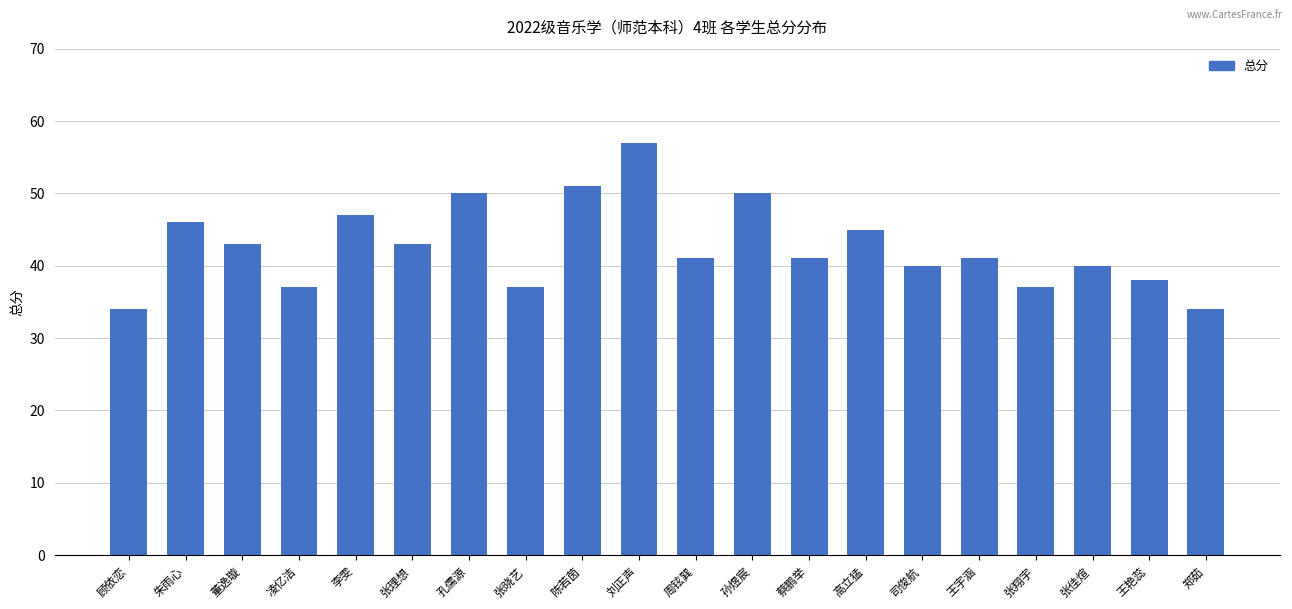

Is it true that the value at 王宇涵 is 41?

True